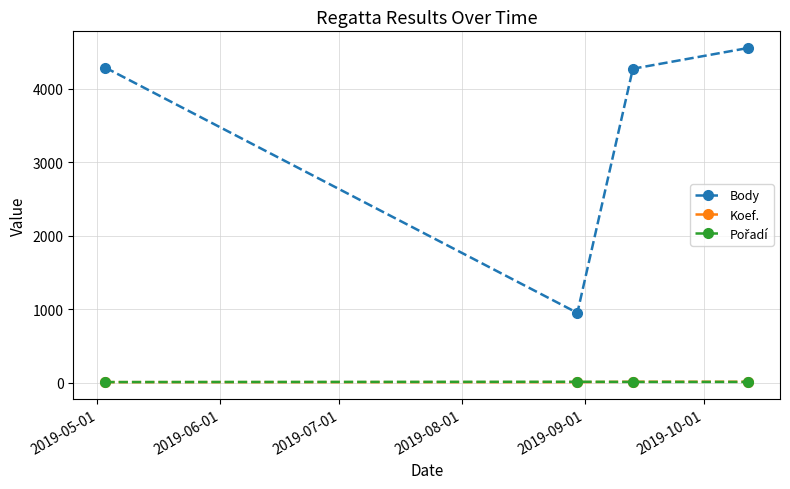

At how many categories does at least one series exceed 619?

4